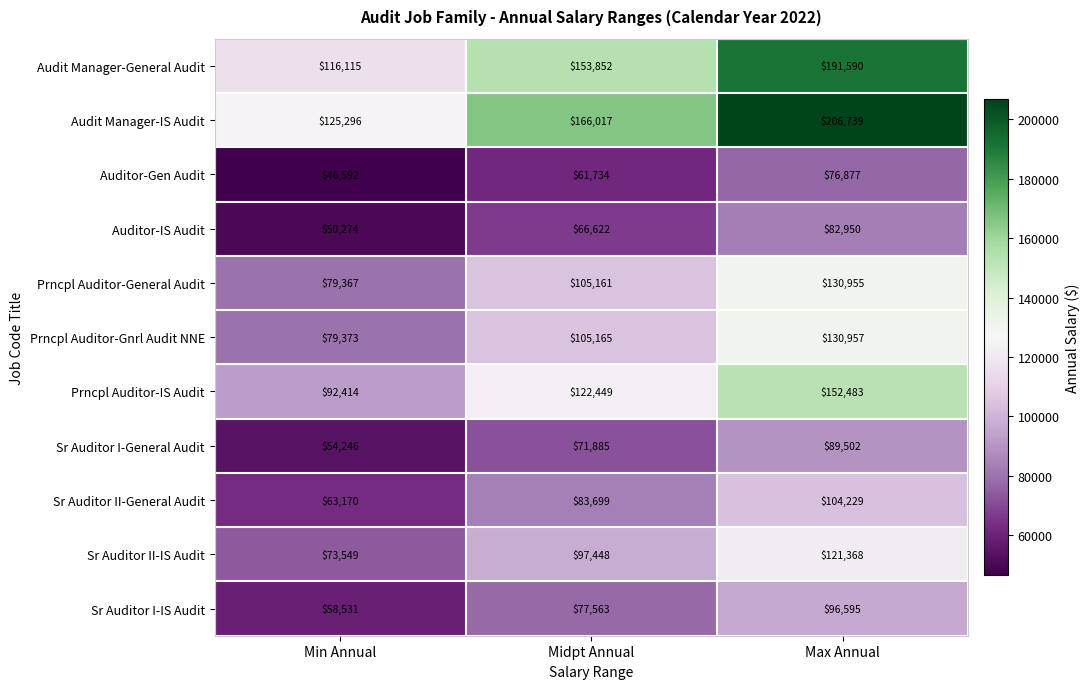

What is the minimum value shown in the chart?

46592